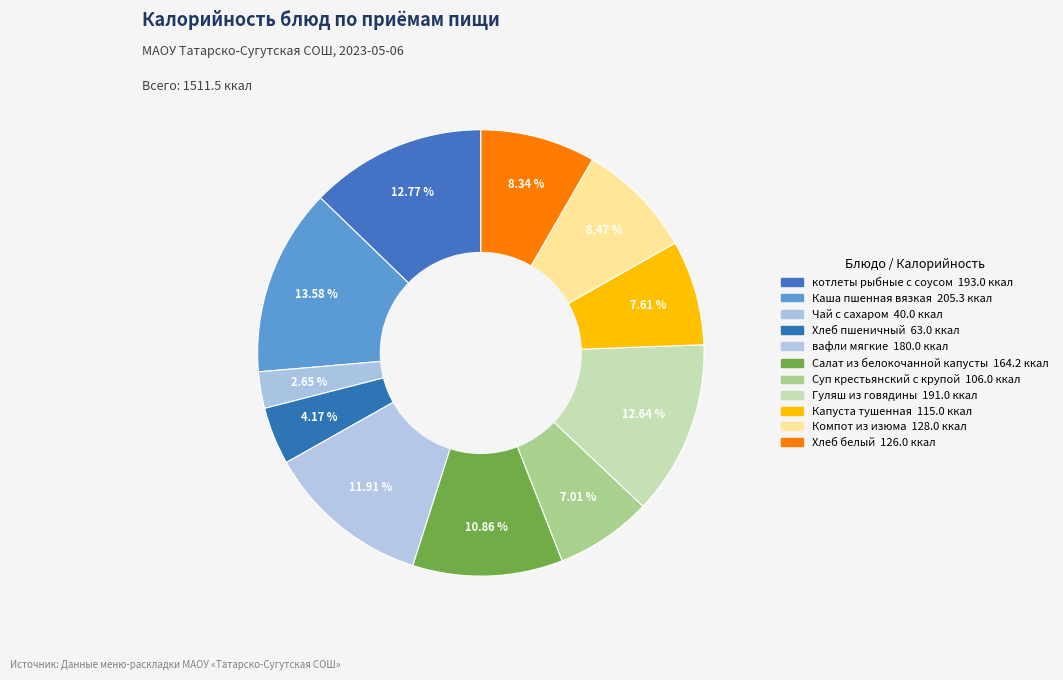

True or false: Хлеб белый accounts for 20% of the total.

False